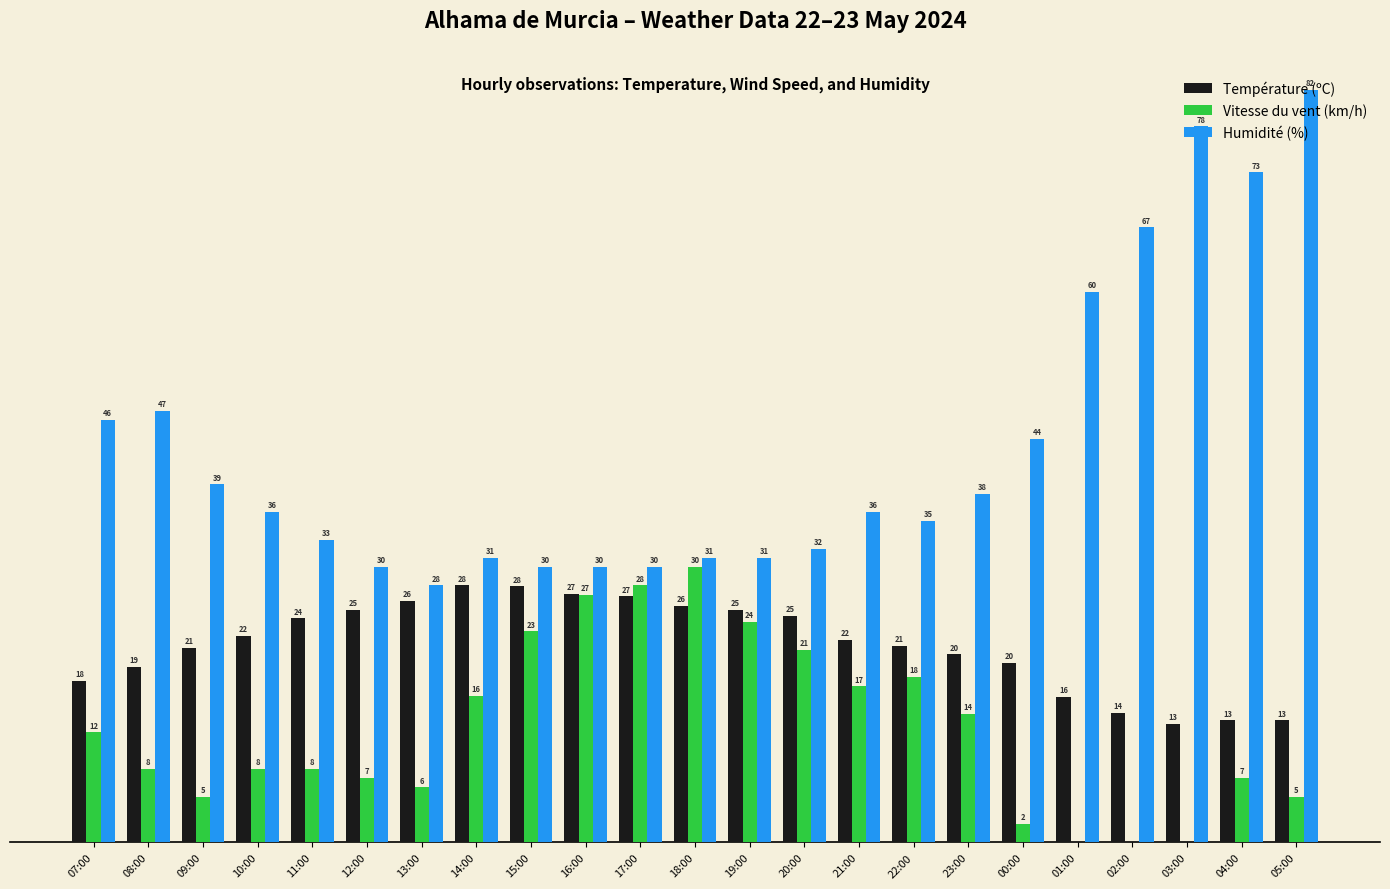

Which category has the highest value in the Humidité (%) series?

05:00